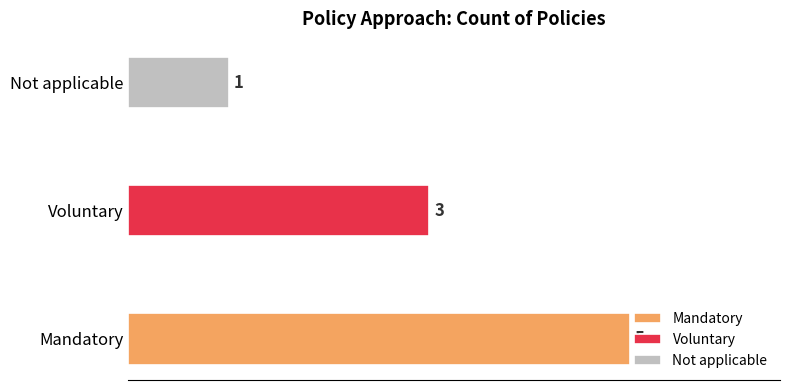

The chart shows a value of 3 at Voluntary. True or false?

True